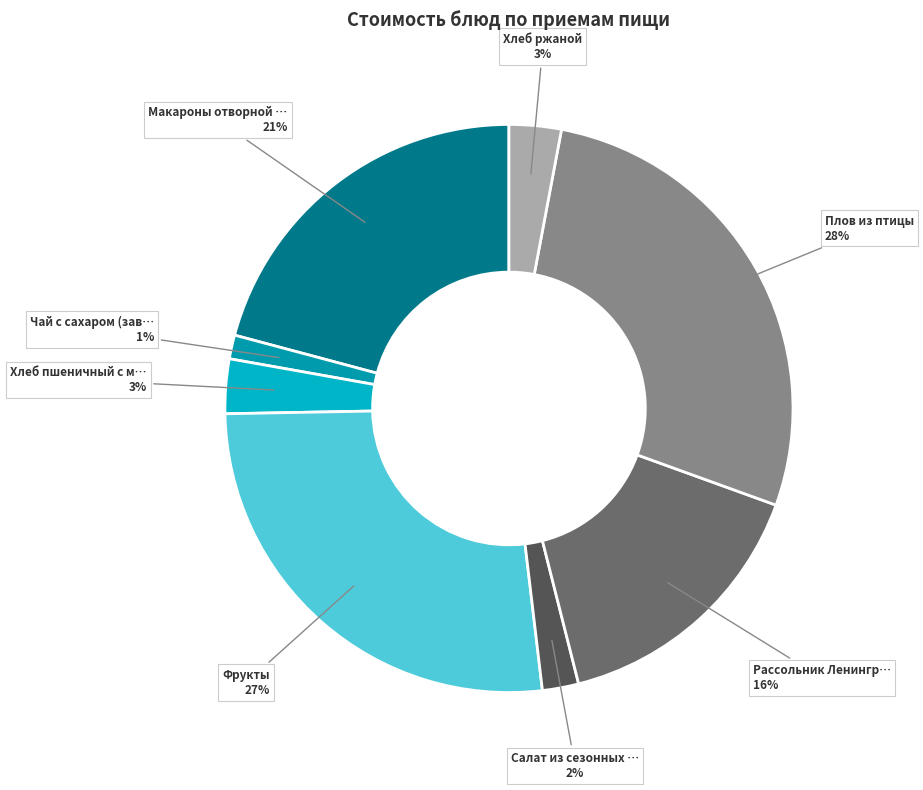

How many segments does this pie chart have?

8